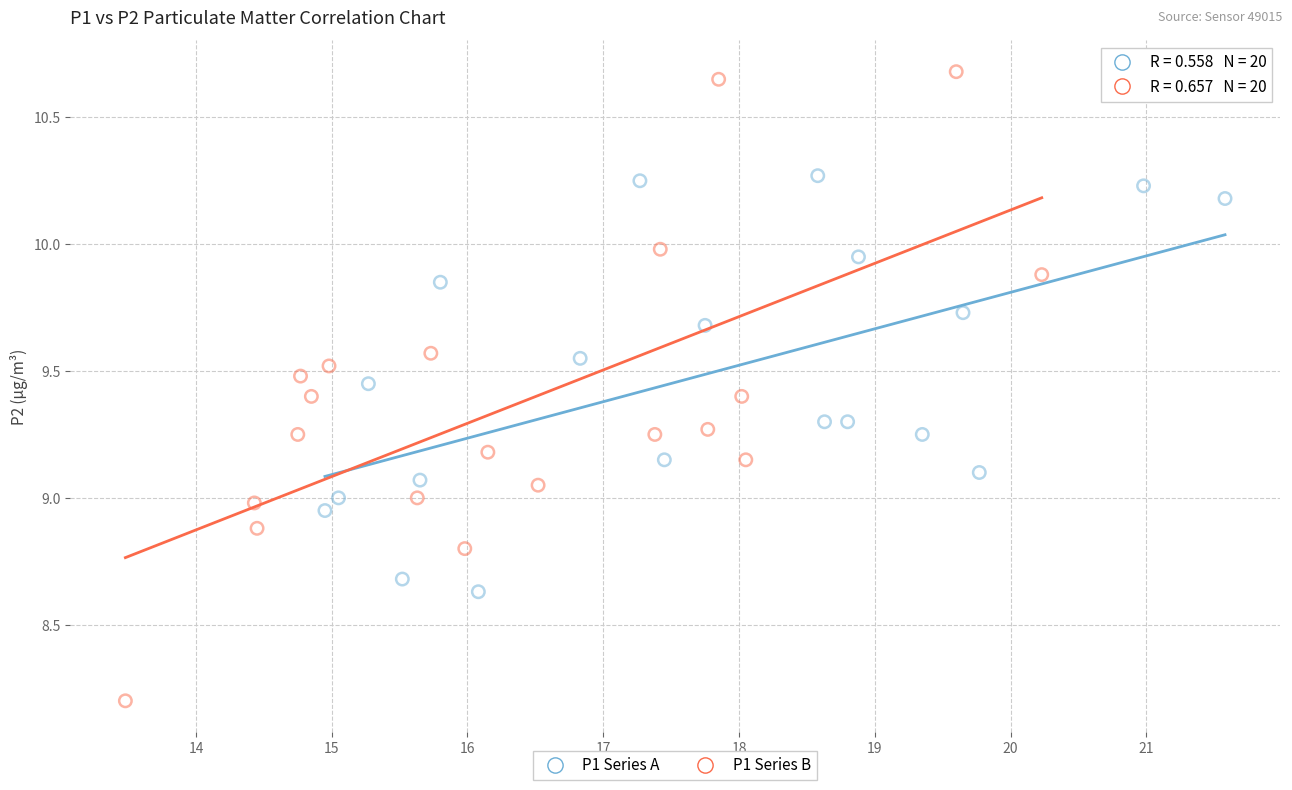

Which series reaches the minimum Y coordinate?

P1 Series B